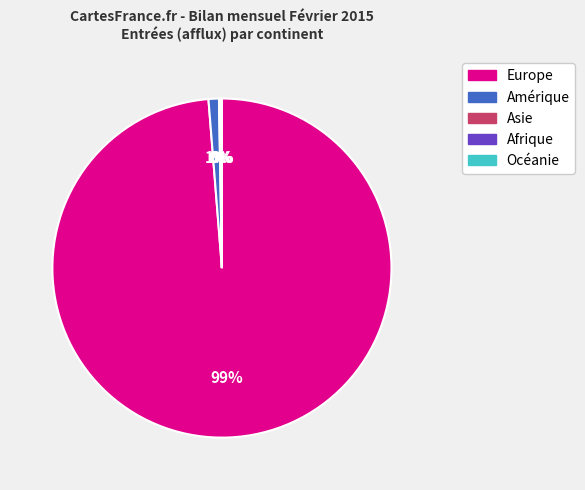

To the nearest percent, what is the average slice percentage?

20%